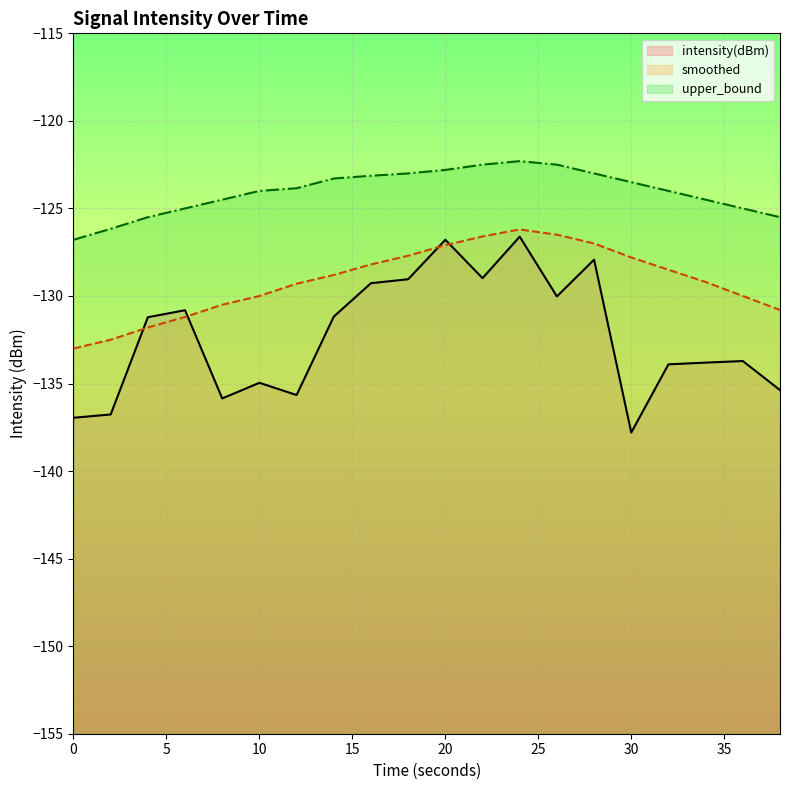

In intensity(dBm), how many points are lower than both neighbors (excluding endpoints)?

5